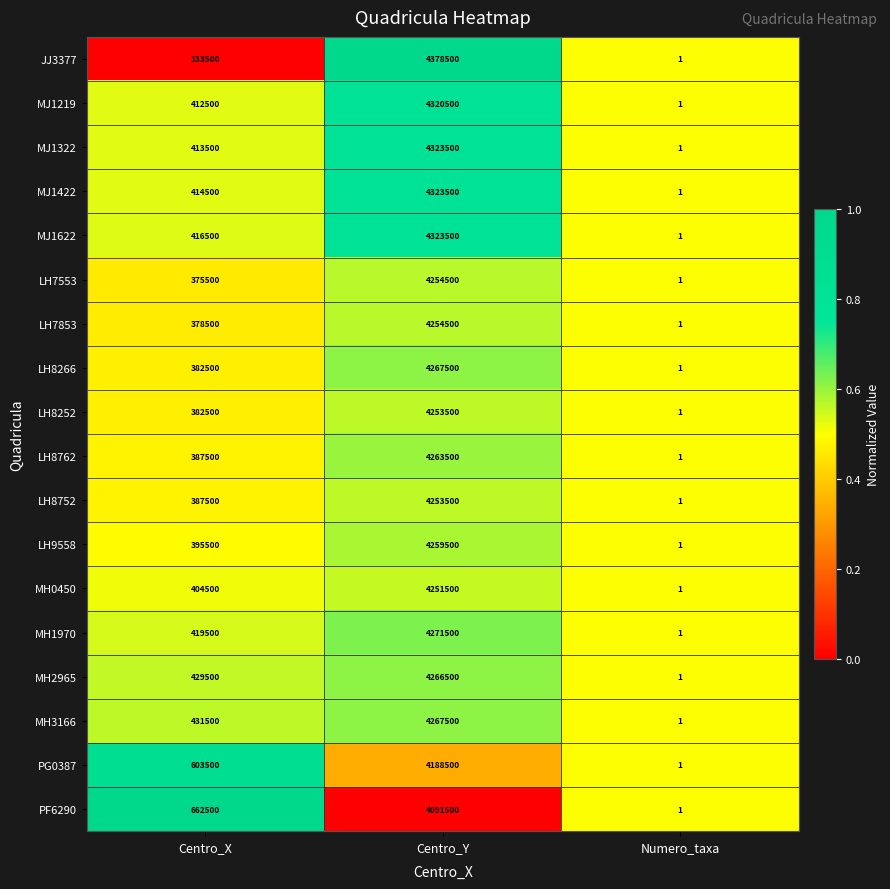

Which series has the largest total across all categories?

PG0387